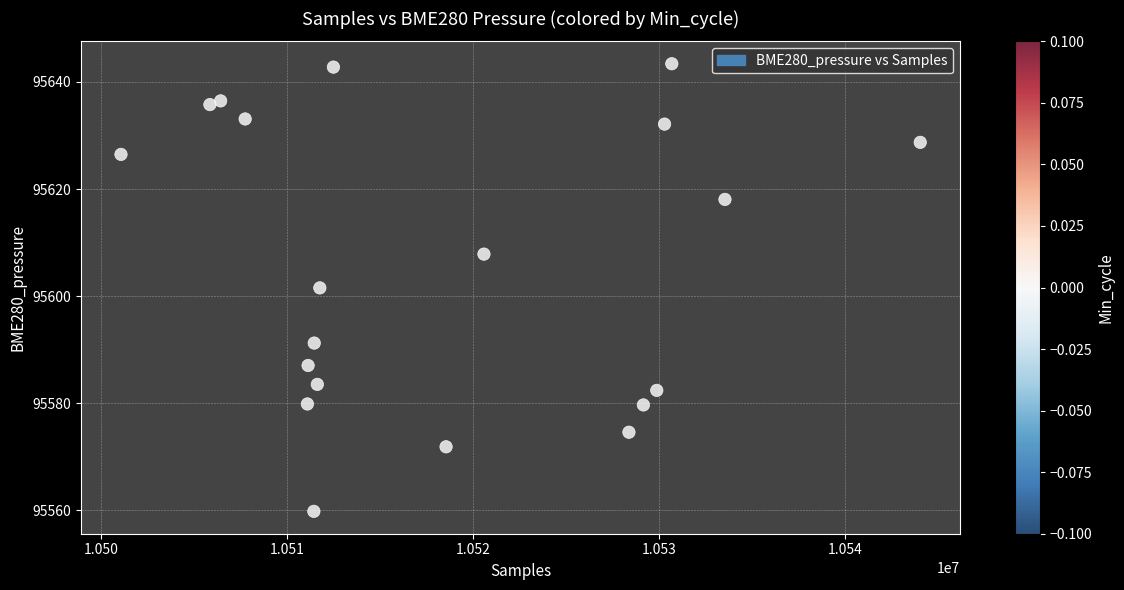

What is the range of X values (max minus min)?

42996.0